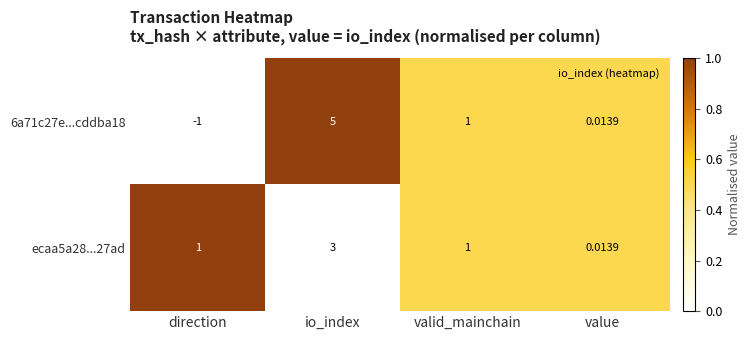

Is the value of 6a71c27e...cddba18 at direction greater than the value of ecaa5a28...27ad at direction?

No